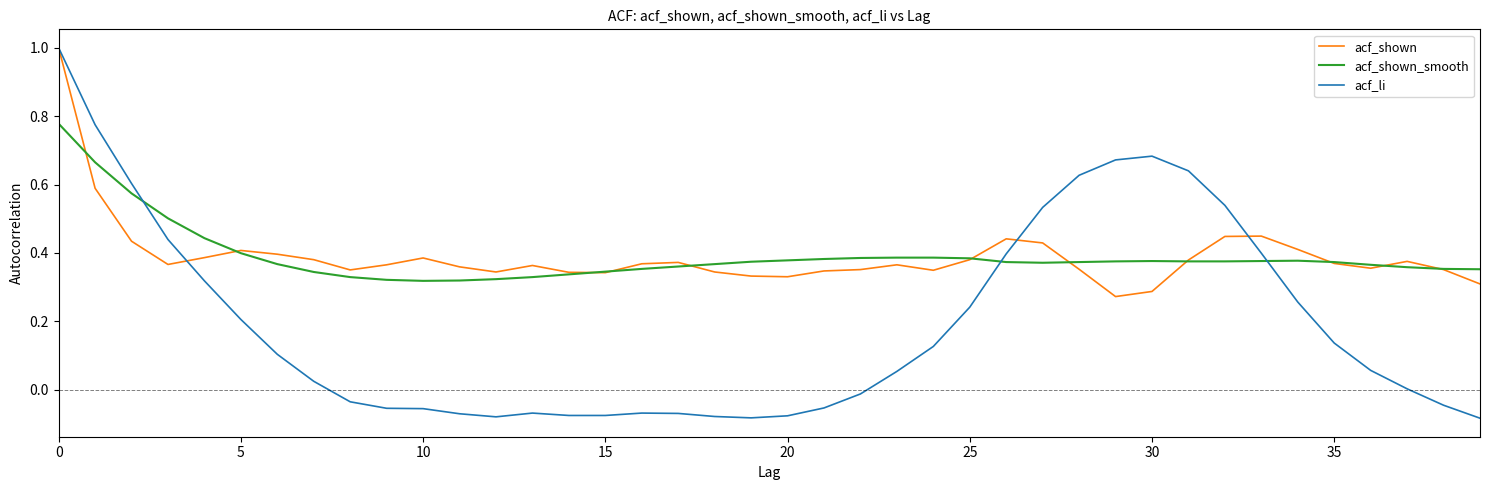

Which series has the widest spread of values?

acf_li